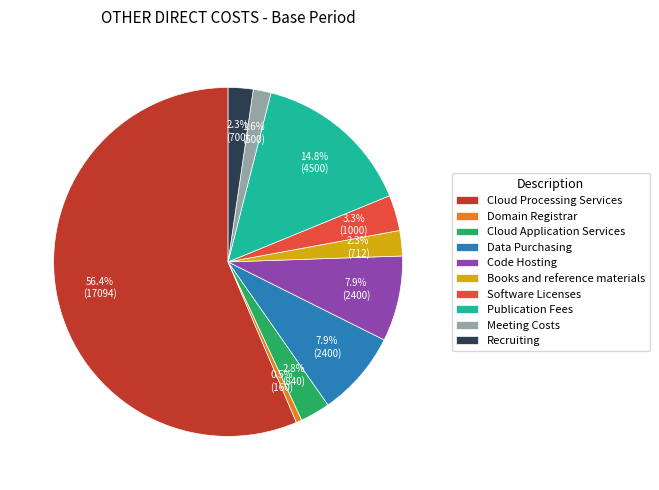

Is the sum of Meeting Costs and Domain Registrar greater than half?

No